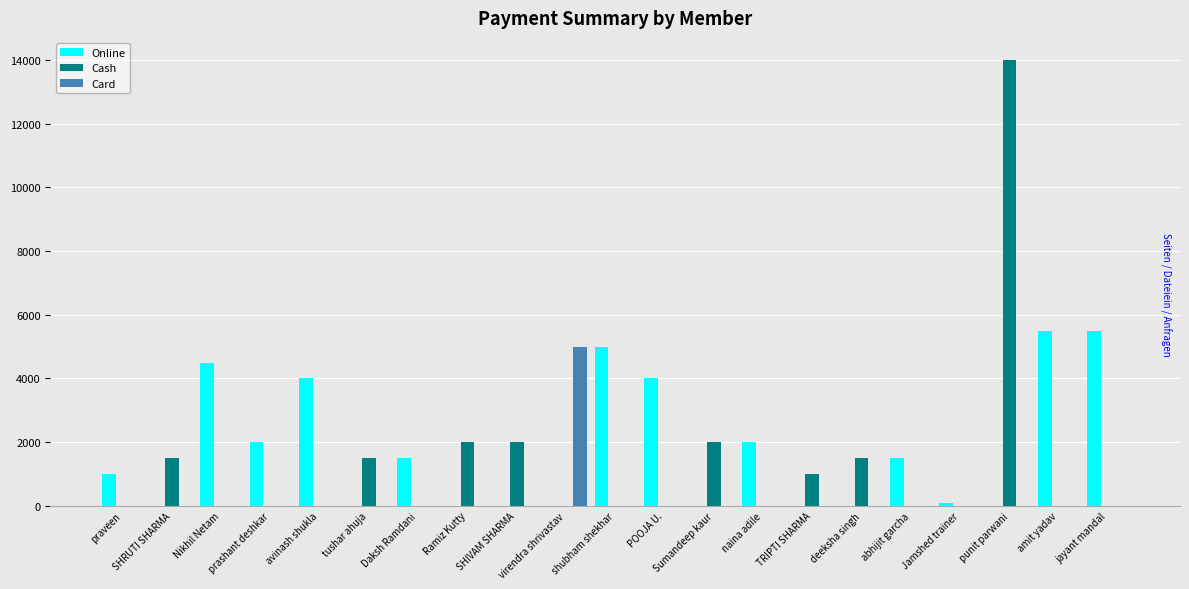

Is the value of Card at praveen greater than the value of Cash at deeksha singh?

No